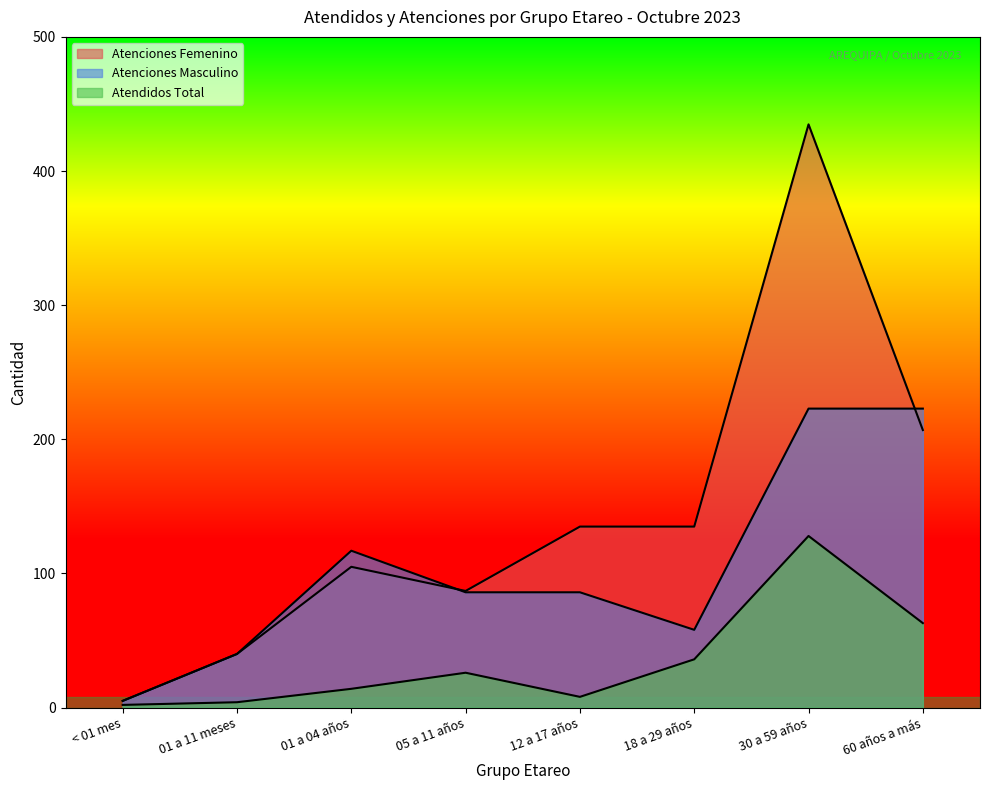

Read the Atenciones Masculino value at 60 años a más, to the nearest 50.

200